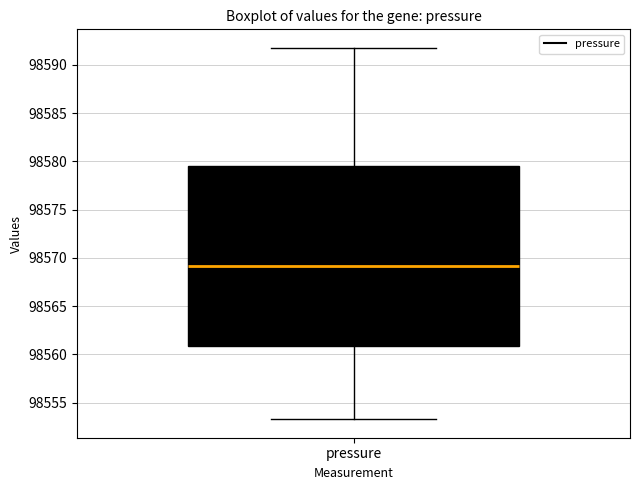

Read this box plot against the y-axis: the position of the median line, the range covered by the box, and the ends of both whiskers. The values are not printed on the chart, so give them approximately, as read against the axis.

median 98569.0, box 98561.0 to 98579.5, whiskers 98553.5 to 98592.0